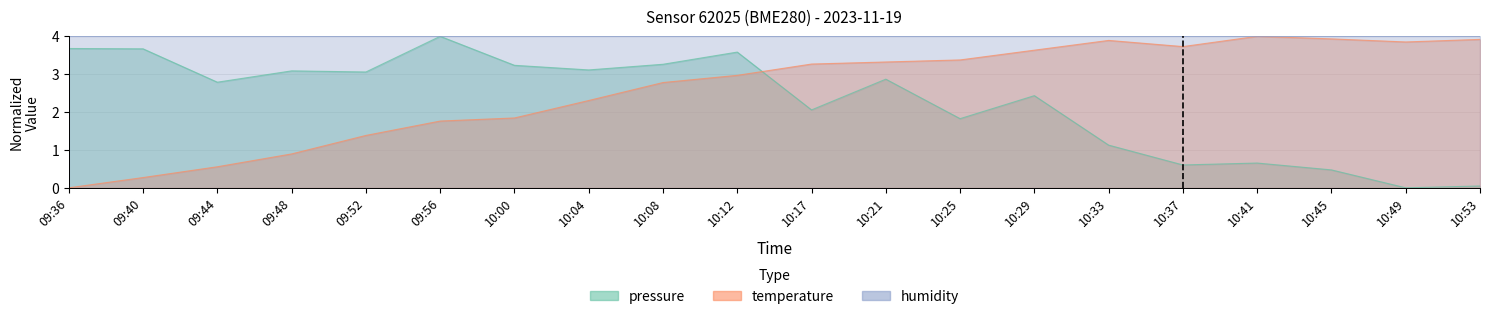

What is the difference between the highest and lowest values at 10:04?

0.8